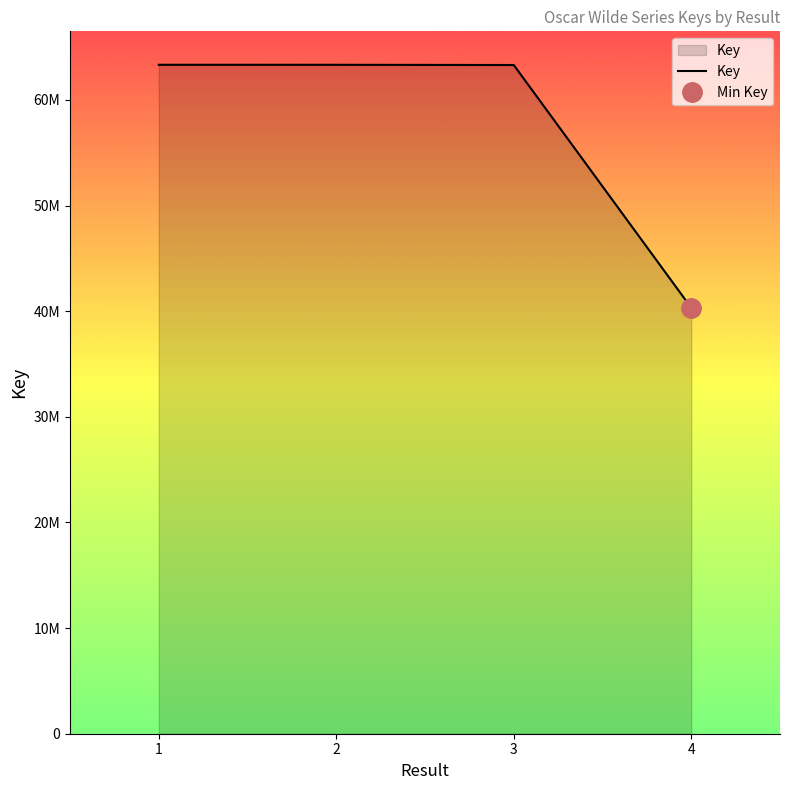

What is the maximum value shown in the chart?

63325214